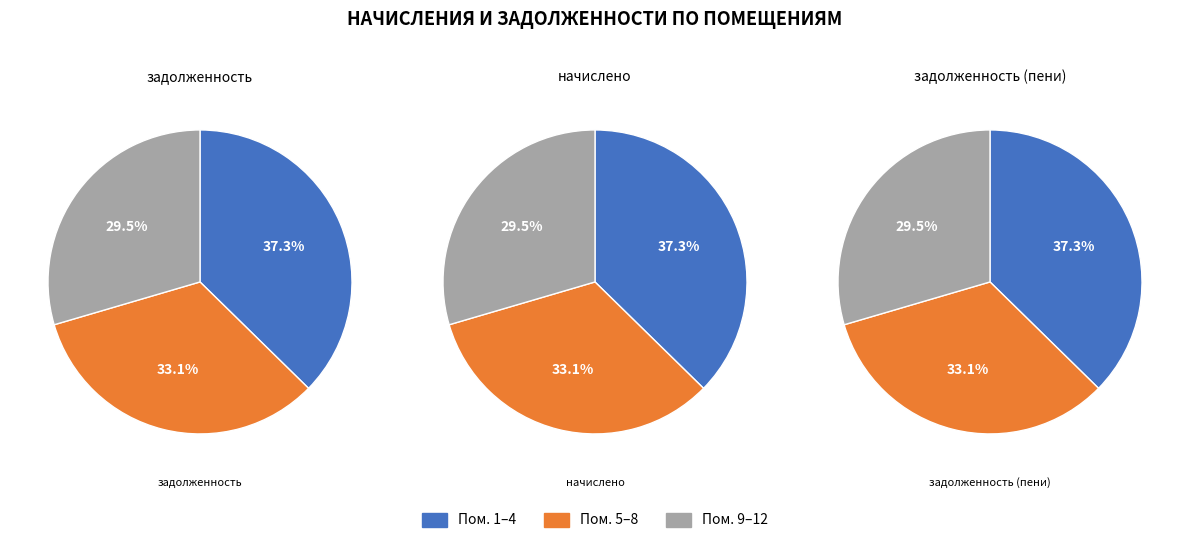

Does any single category account for the majority?

No